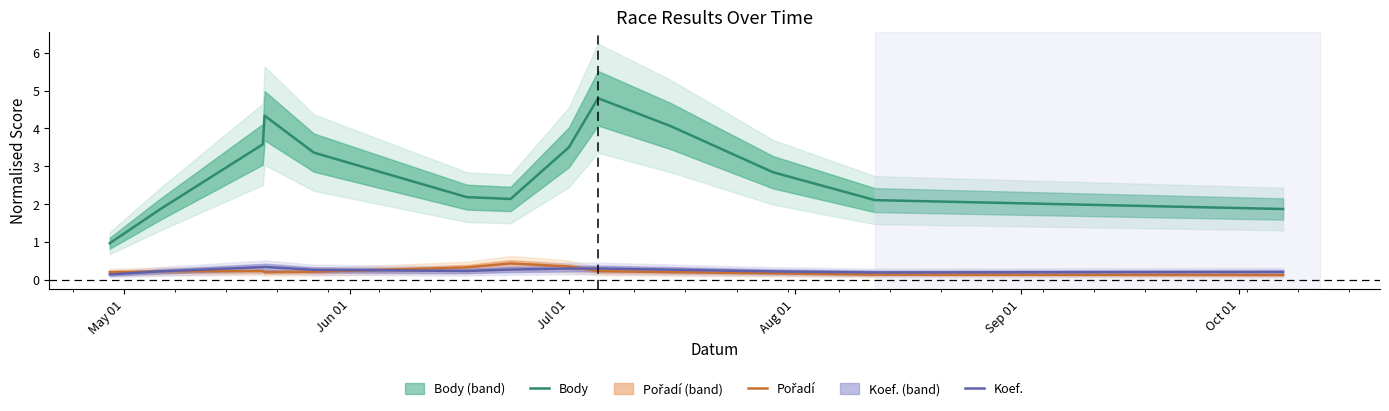

What are all the series names shown in the legend?

Body, Pořadí, Koef.